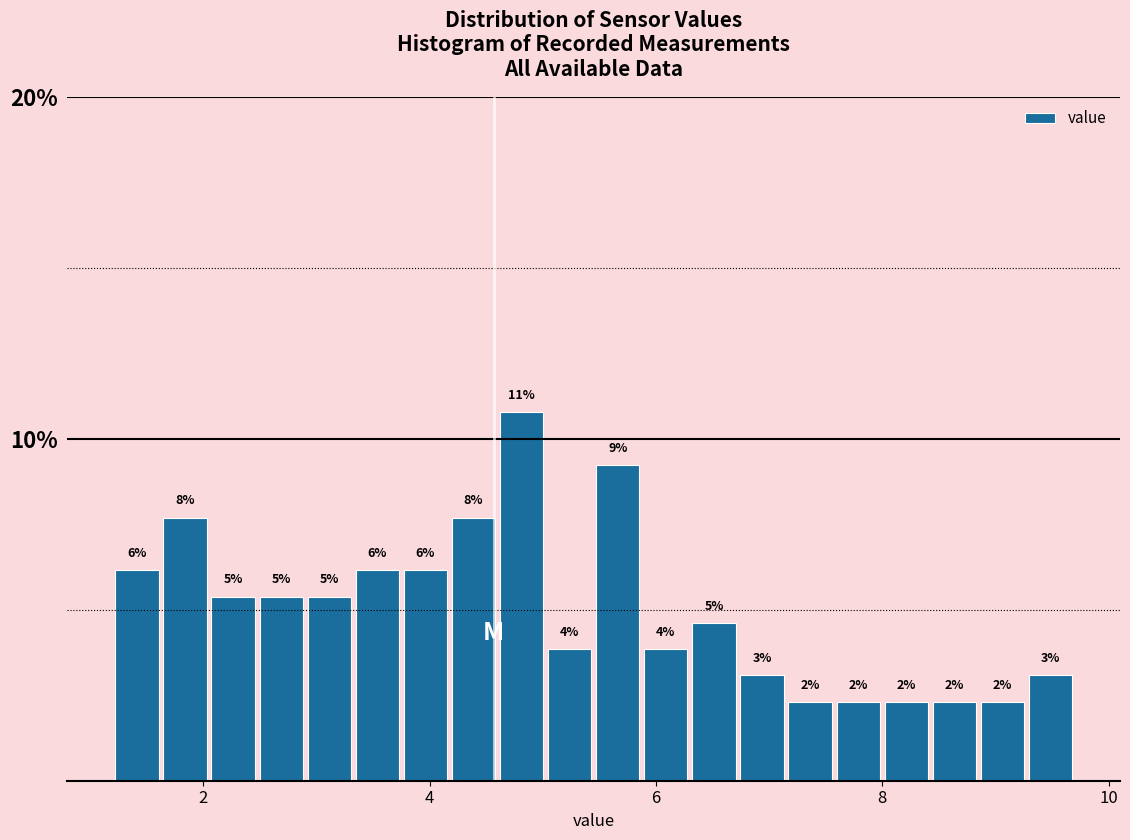

Around what value on the x-axis is the tallest bar? Give the approximate position of its centre, as read against the axis.

4.8